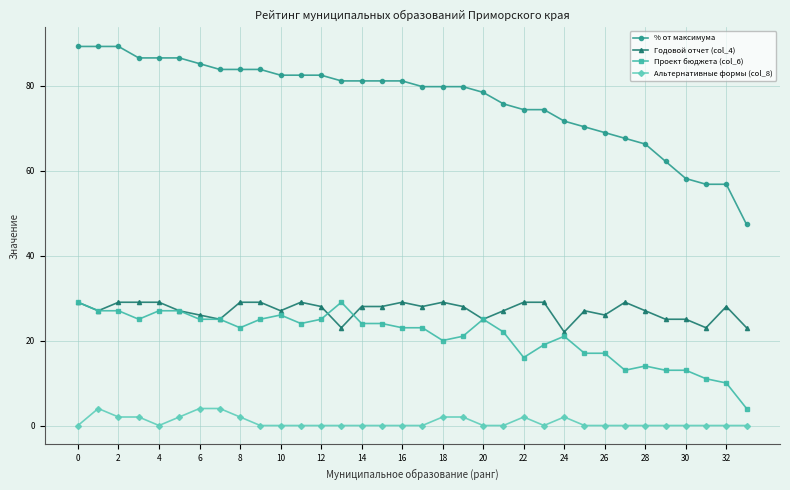

True or false: Проект бюджета (col_6) has more than 1 interior local peaks.

True